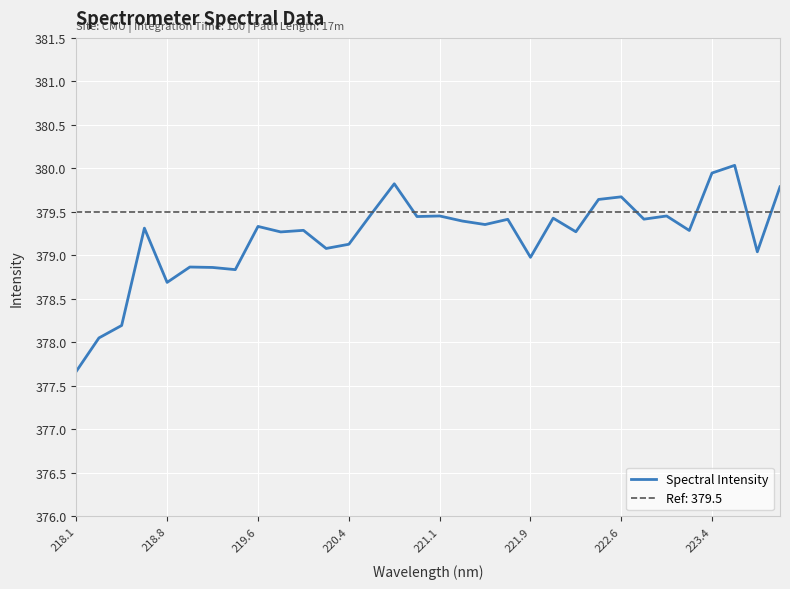

The value of Spectral Intensity at 220.4 is 379.1. True or false?

True